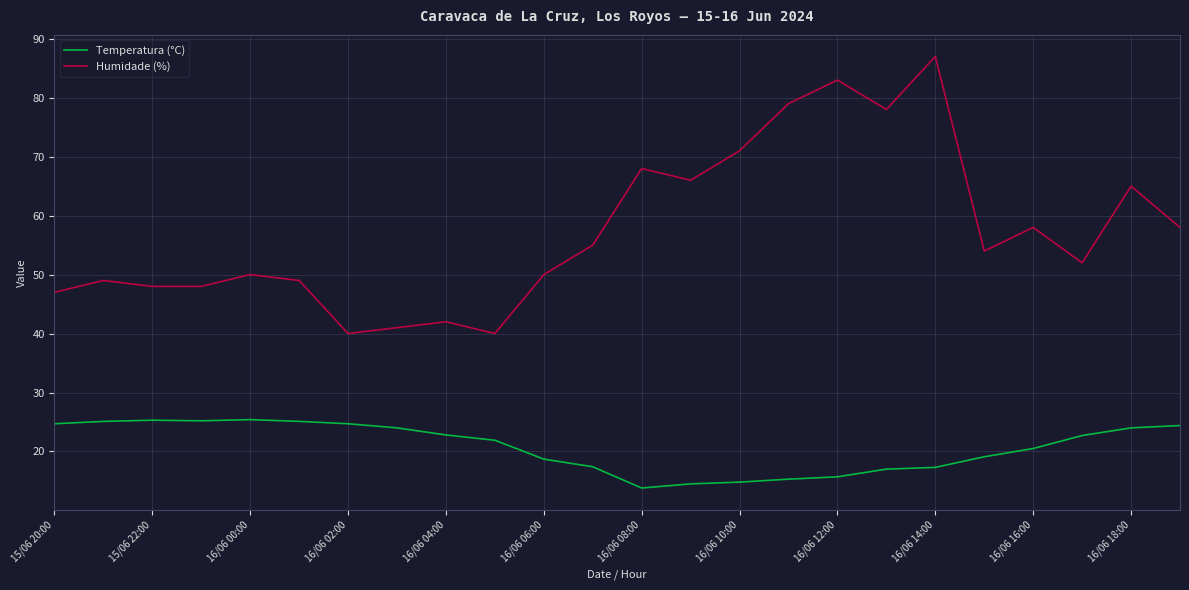

What is the greatest value displayed?

87.0